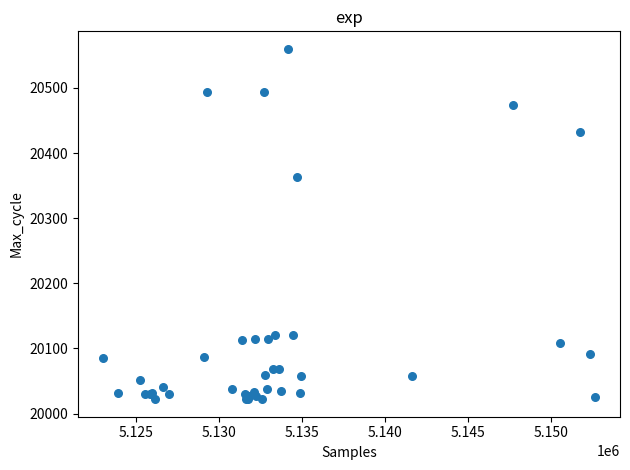

What Y value in the scatter plot is closest to 20291?

20363